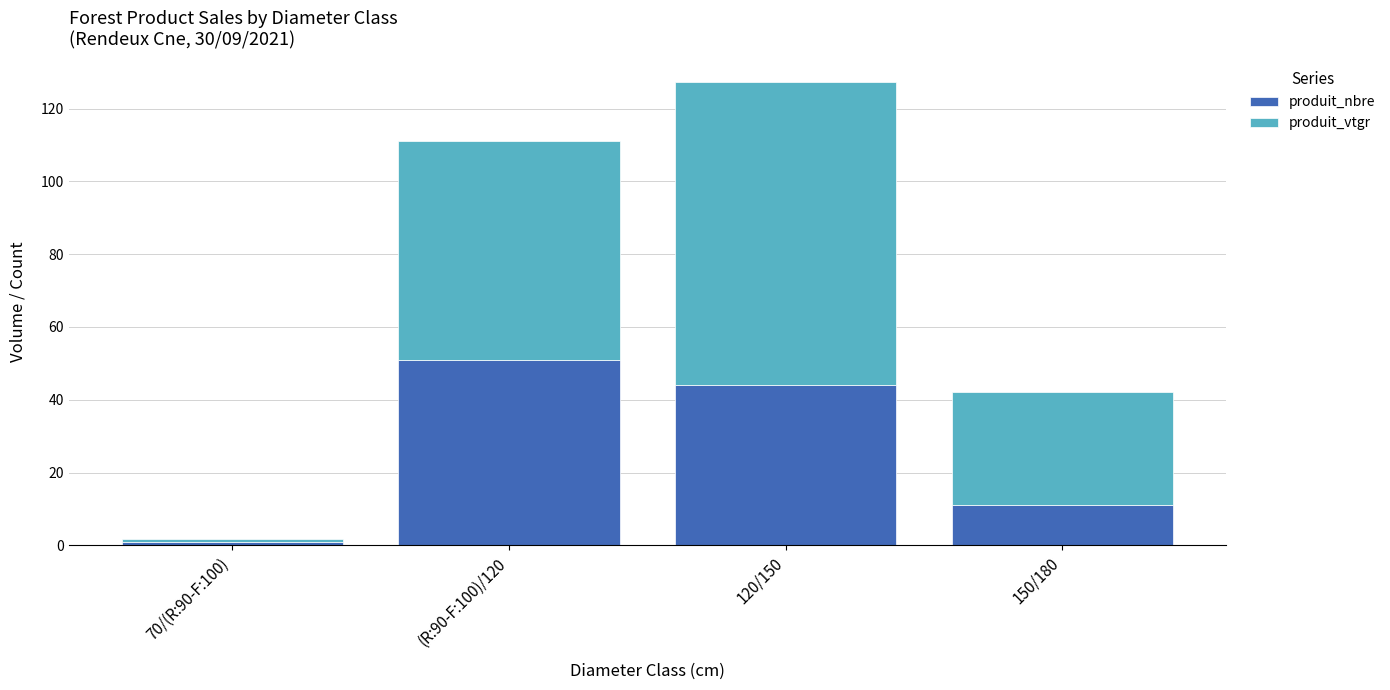

How many distinct data groups are displayed?

2